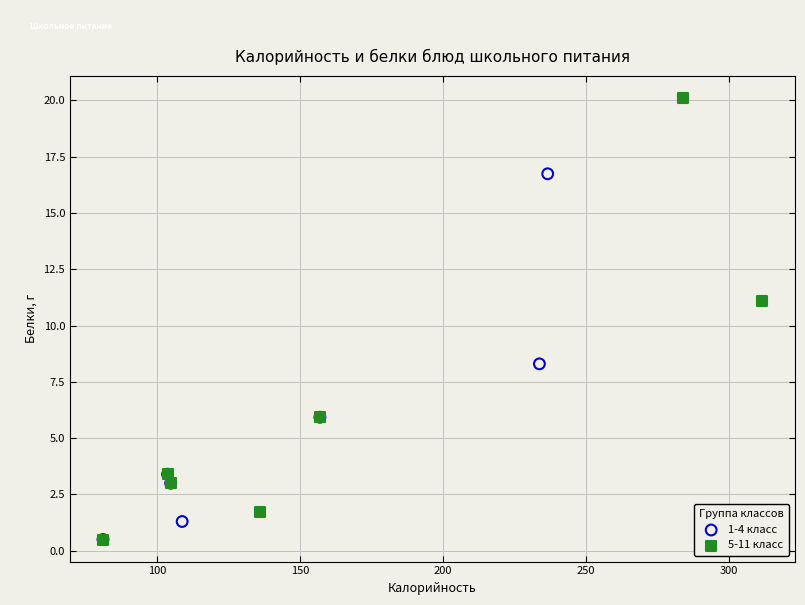

Which series reaches the maximum Y coordinate?

5-11 класс